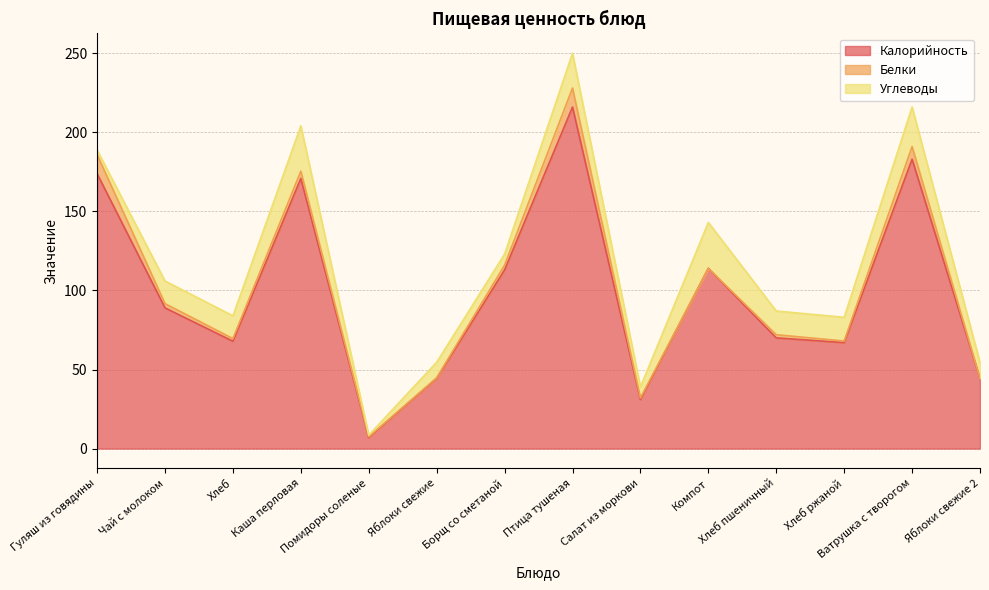

At which label does Калорийность reach its peak?

Птица тушеная